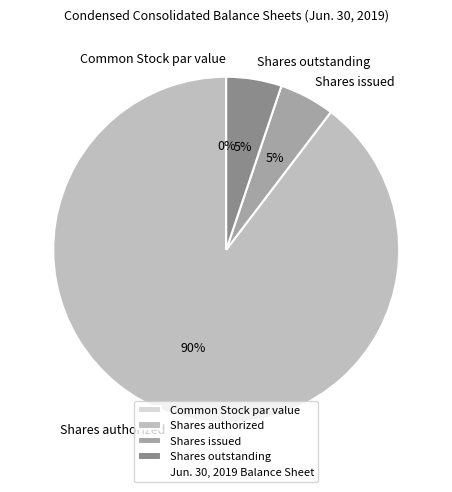

Which category has the biggest portion of the pie?

Shares authorized